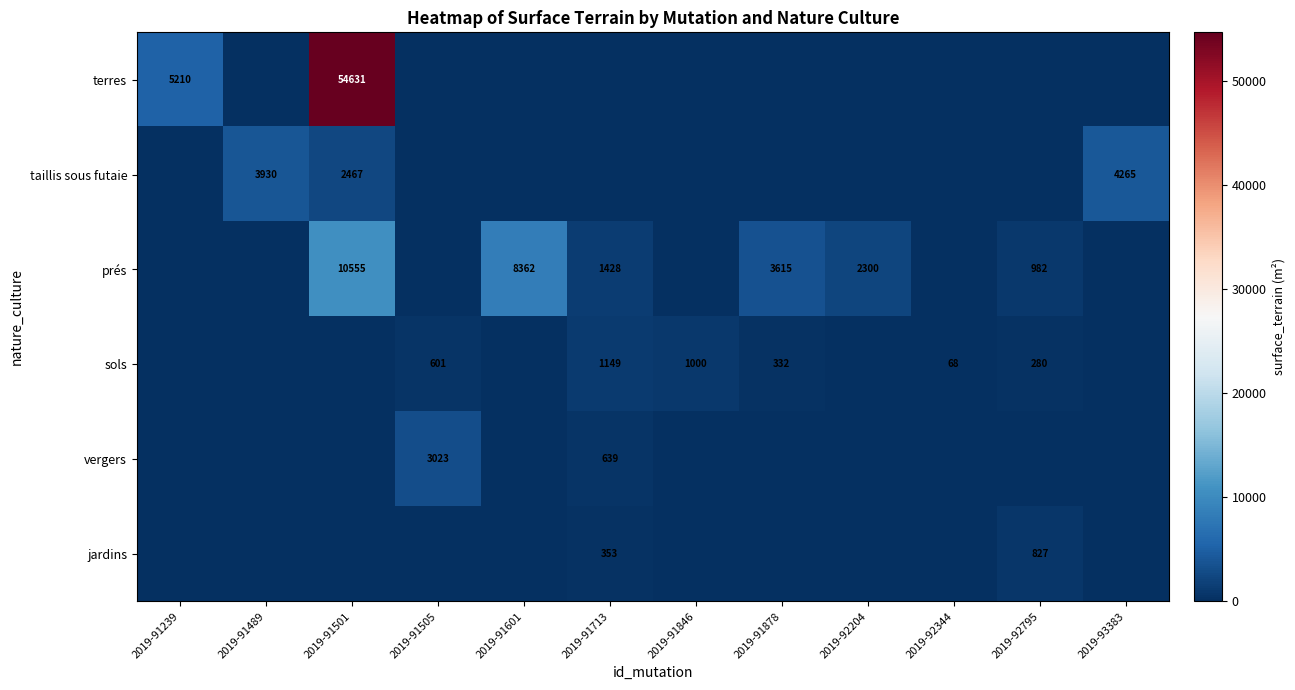

What is the total value across all series at 2019-91601?

8362